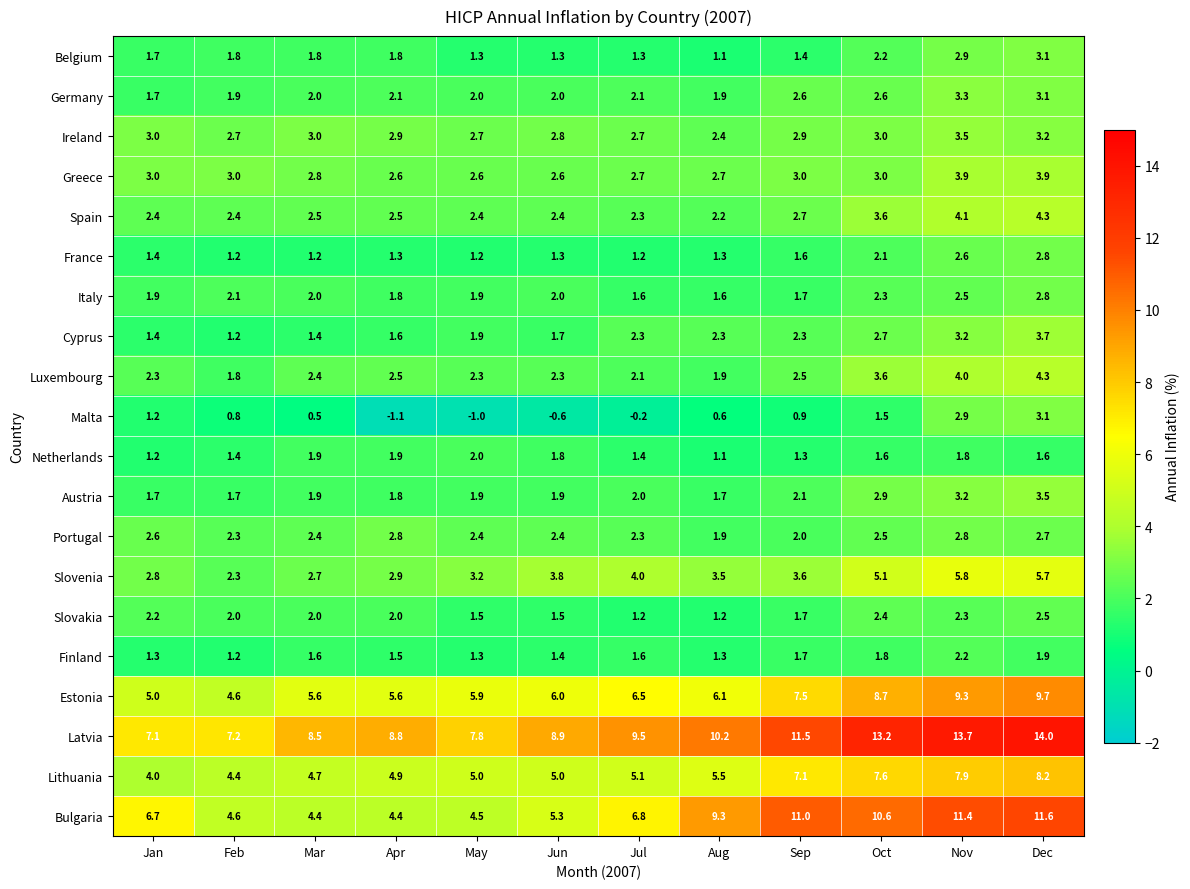

Rank the categories by Latvia value from lowest to highest.

Jan, Feb, May, Mar, Apr, Jun, Jul, Aug, Sep, Oct, Nov, Dec